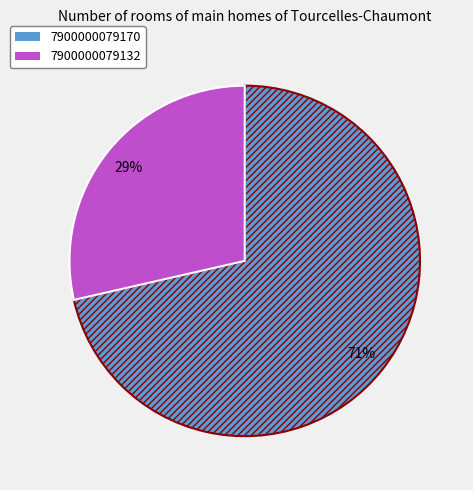

Which category has the biggest portion of the pie?

7900000079170